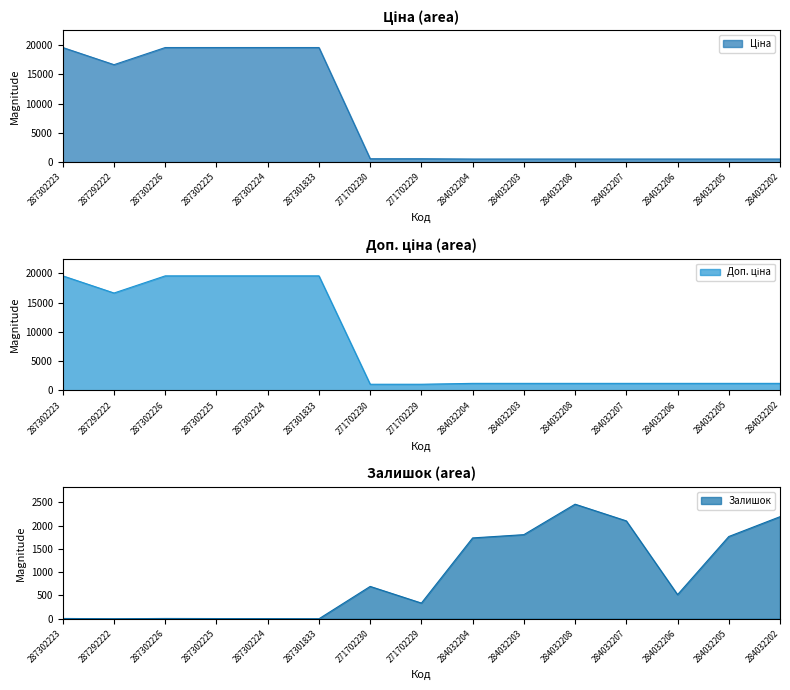

What position from the right is 284032205?

2